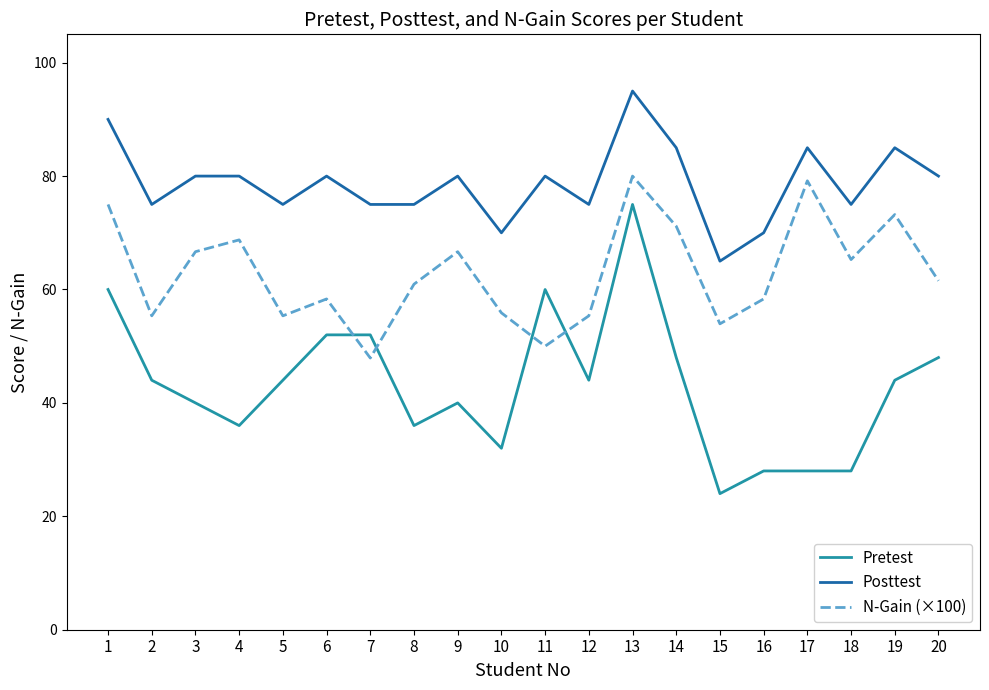

What value does the Posttest series have at 7?

75.0